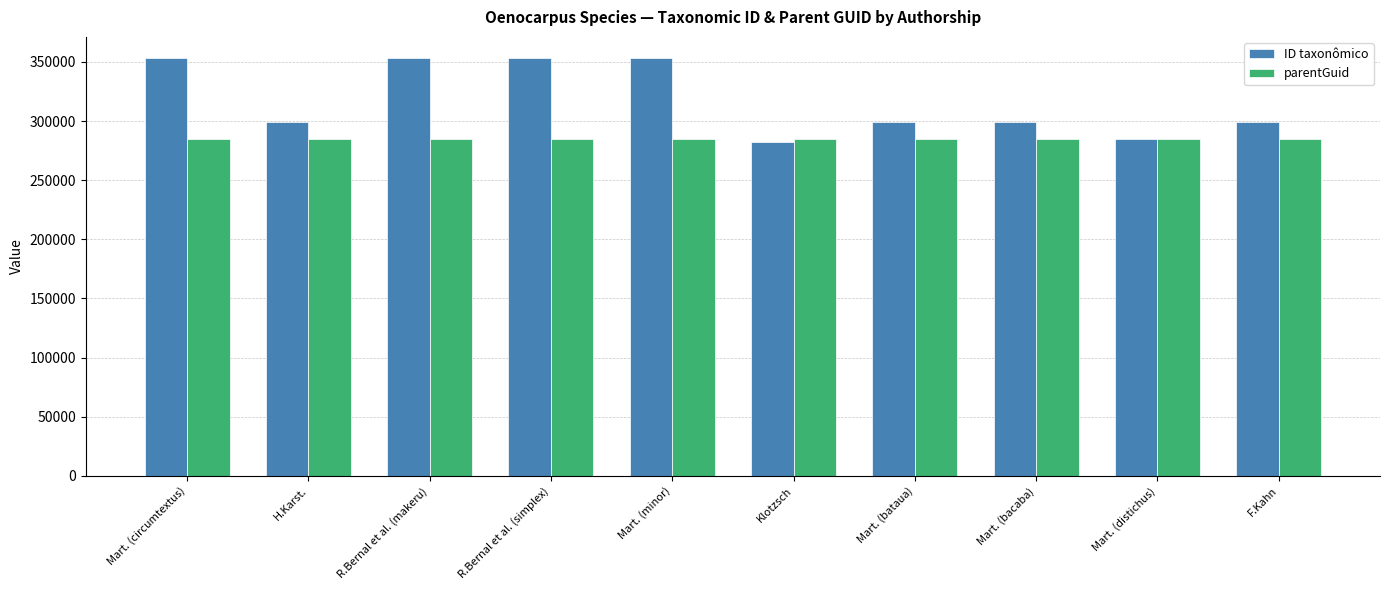

What is the highest value of the parentGuid series?

284464